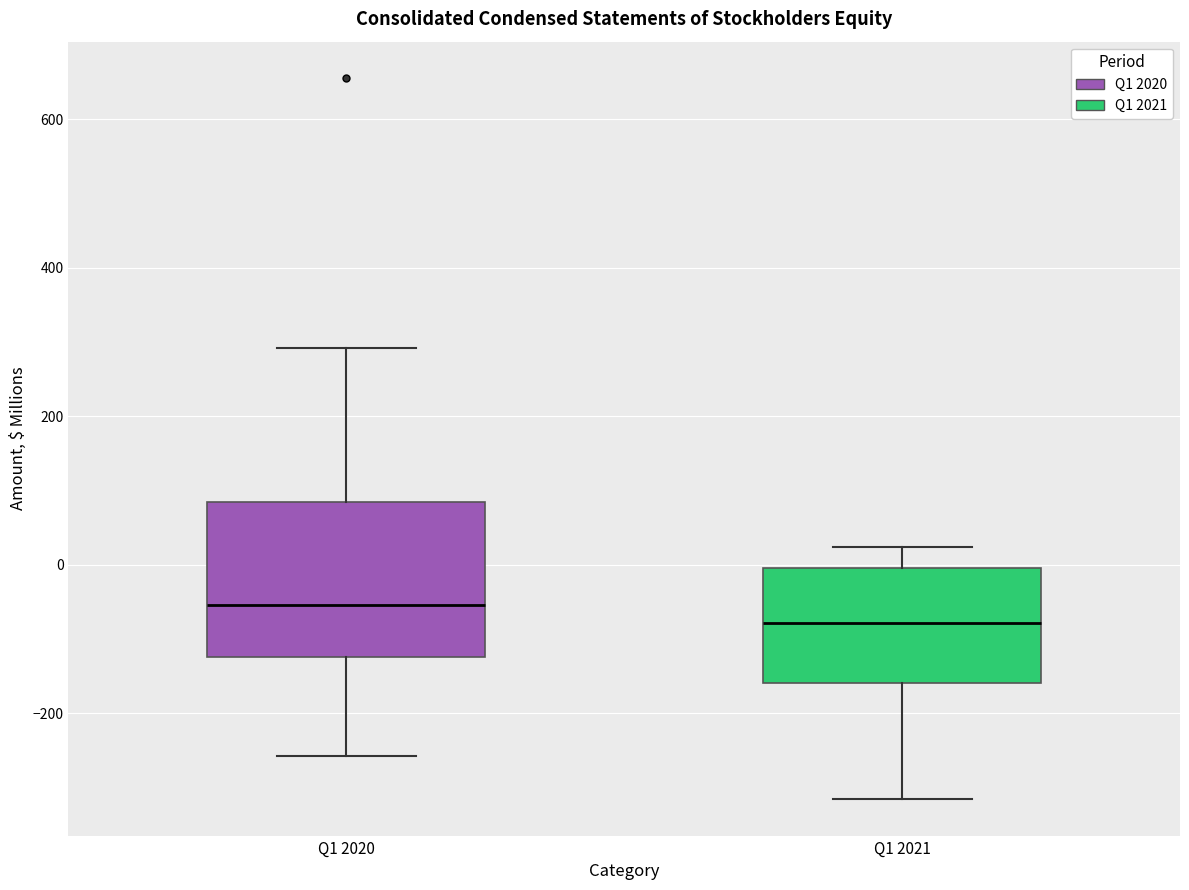

Reading left to right, read every box against the y-axis: the position of its median line, the range the box covers, and the ends of its whiskers. The values are not printed on the chart, so give them approximately, as read against the axis.

Q1 2020: median -60, box -120 to 80, whiskers -260 to 300
Q1 2021: median -80, box -160 to 0, whiskers -320 to 20